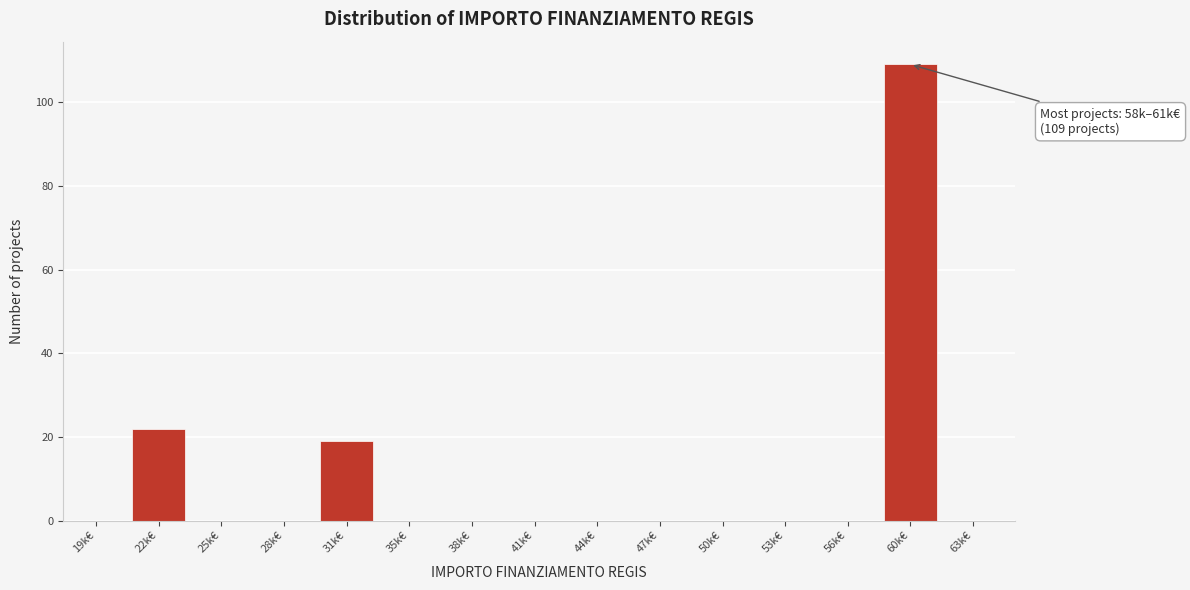

Reading right to left, extract all data points from this chart.

63k€=0	60k€=109	56k€=0	53k€=0	50k€=0	47k€=0	44k€=0	41k€=0	38k€=0	35k€=0	31k€=19	28k€=0	25k€=0	22k€=22	19k€=0